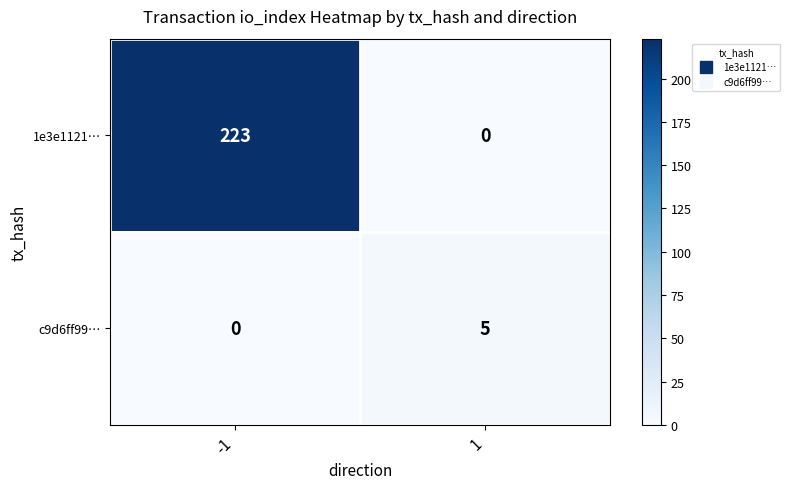

Count the number of categories in the chart.

2